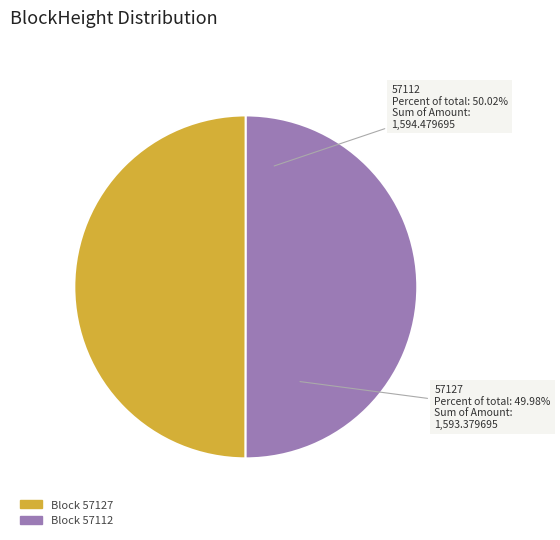

Which slice is the smallest?

57127